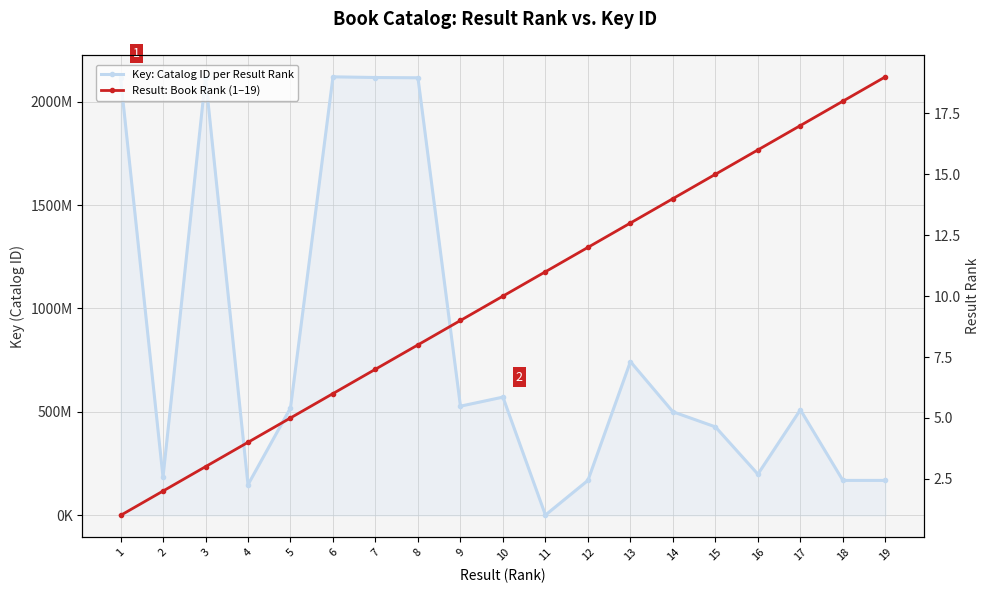

What are all the series names shown in the legend?

Key: Catalog ID per Result Rank, Result: Book Rank (1–19)